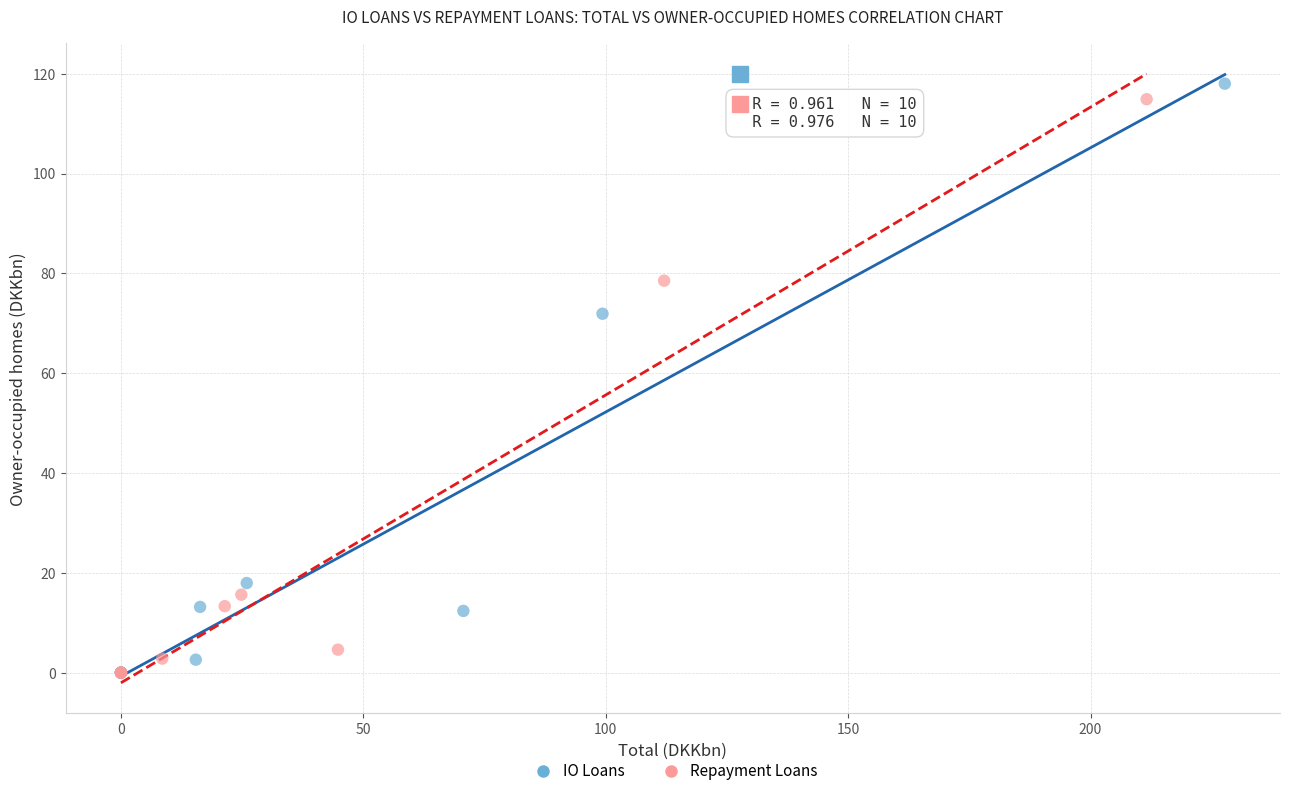

Which series has the widest spread of Y values?

IO Loans